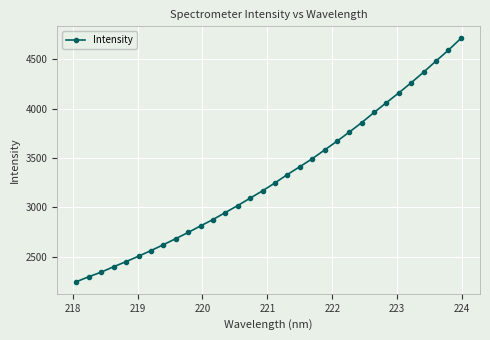

What is the maximum value shown in the chart?

4711.7